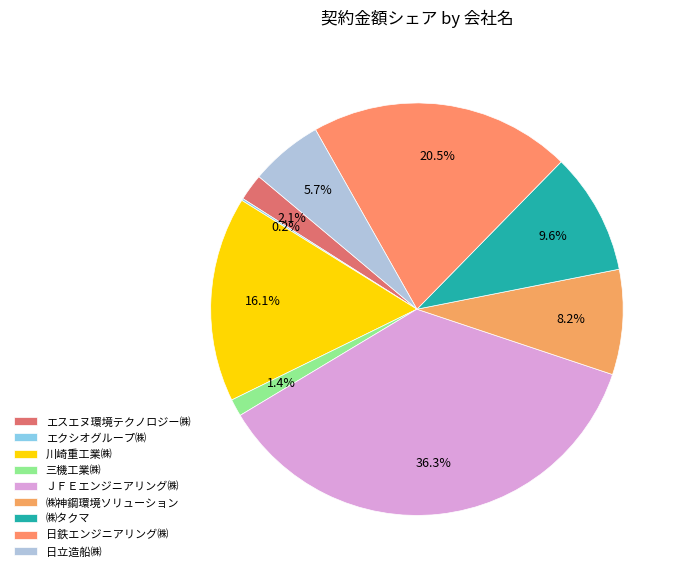

How many segments does this pie chart have?

9